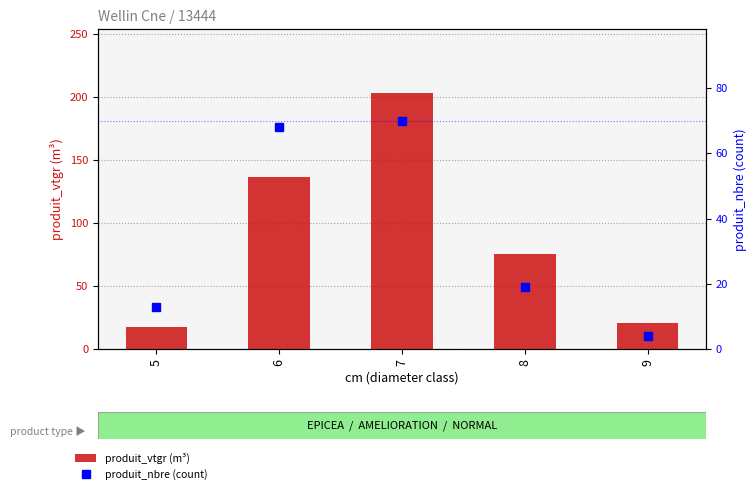

What is the value of the produit_vtgr (m³) bar at the 3rd from the left?

203.0